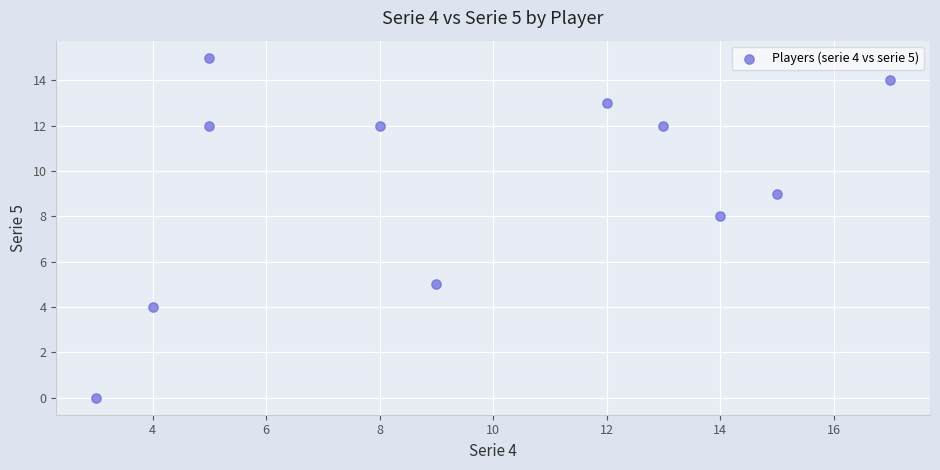

What Y value in the scatter plot is closest to 7?

8